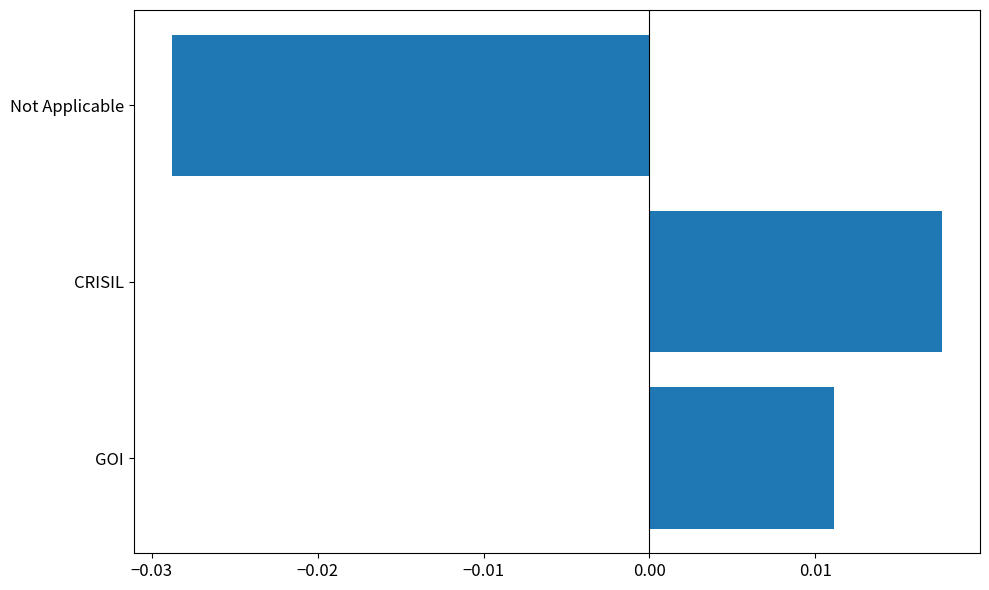

At which category does the chart reach its minimum across all series?

Not Applicable